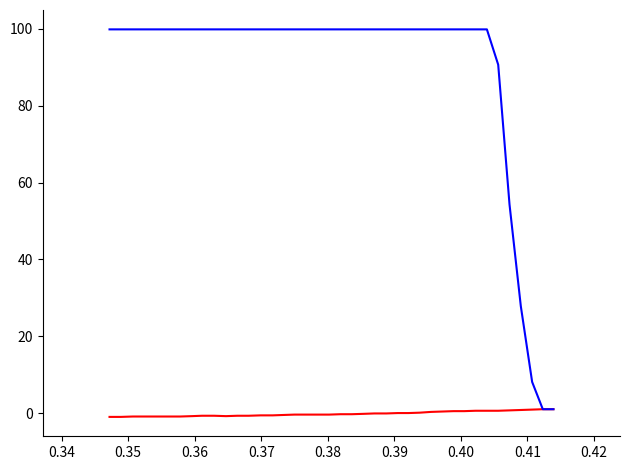

What is the greatest value displayed?

99.9